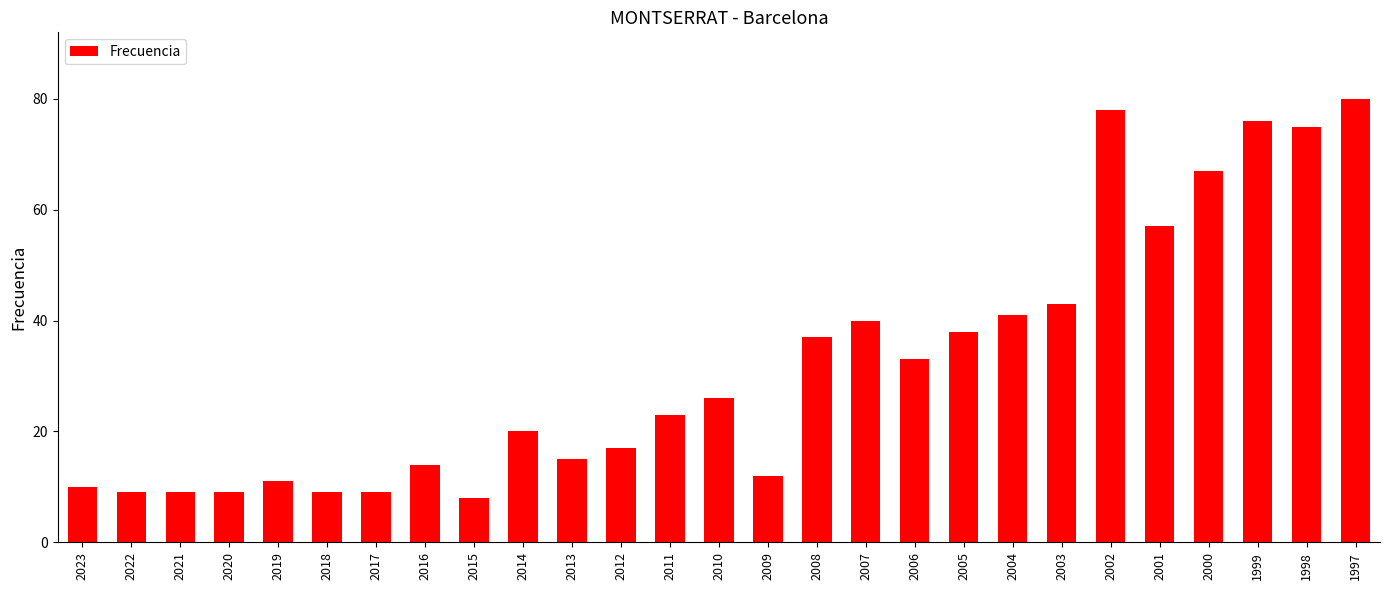

What is the change in value from 2021 to 2002?

+69